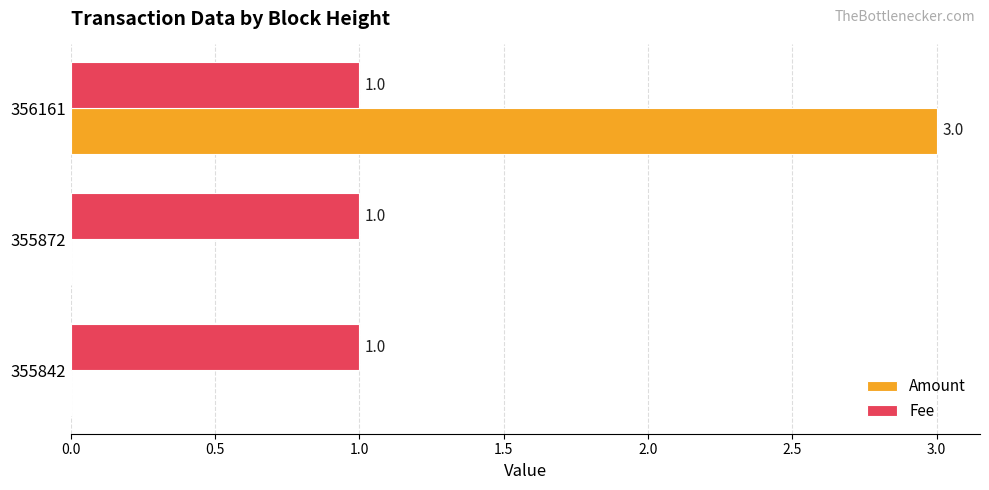

What are all the series names shown in the legend?

Amount, Fee